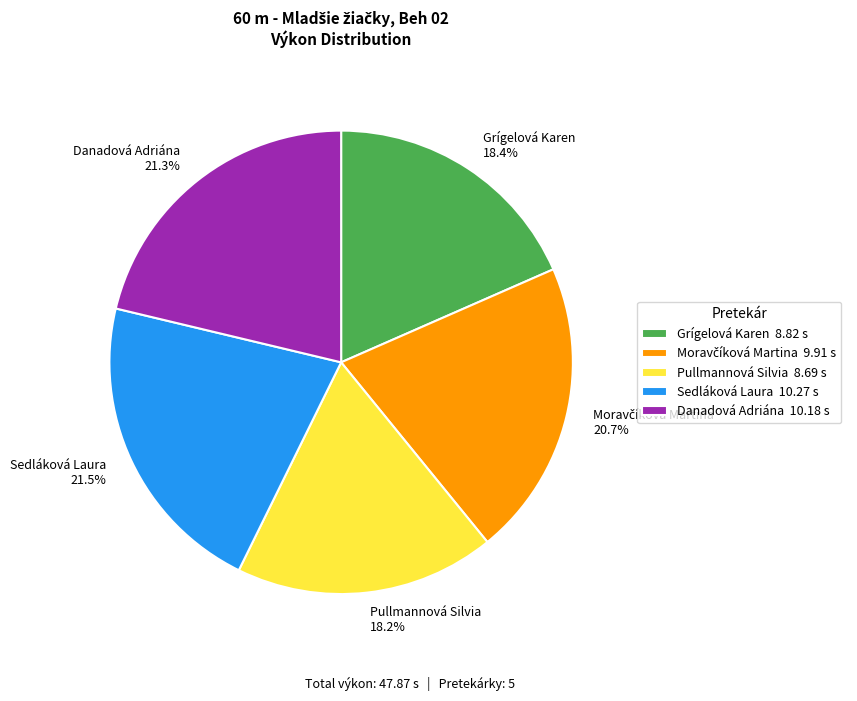

Does Sedláková Laura 21.5% represent more than half of the total?

No